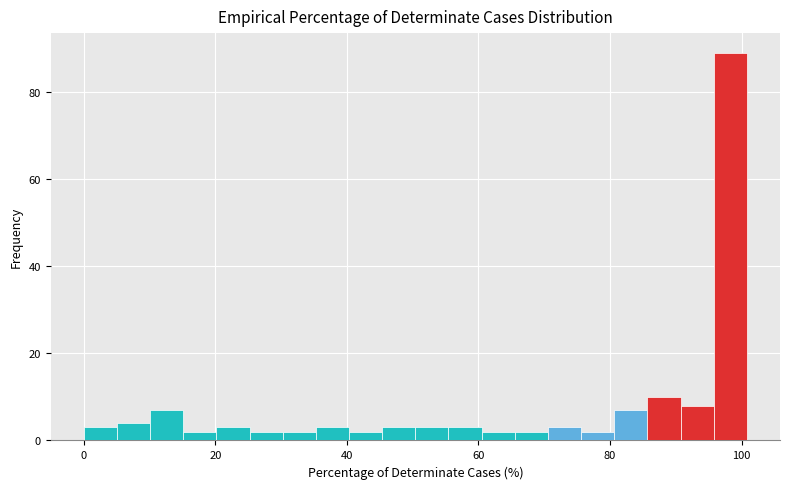

Read against the x-axis, roughly where is the centre of the tallest bar?

98